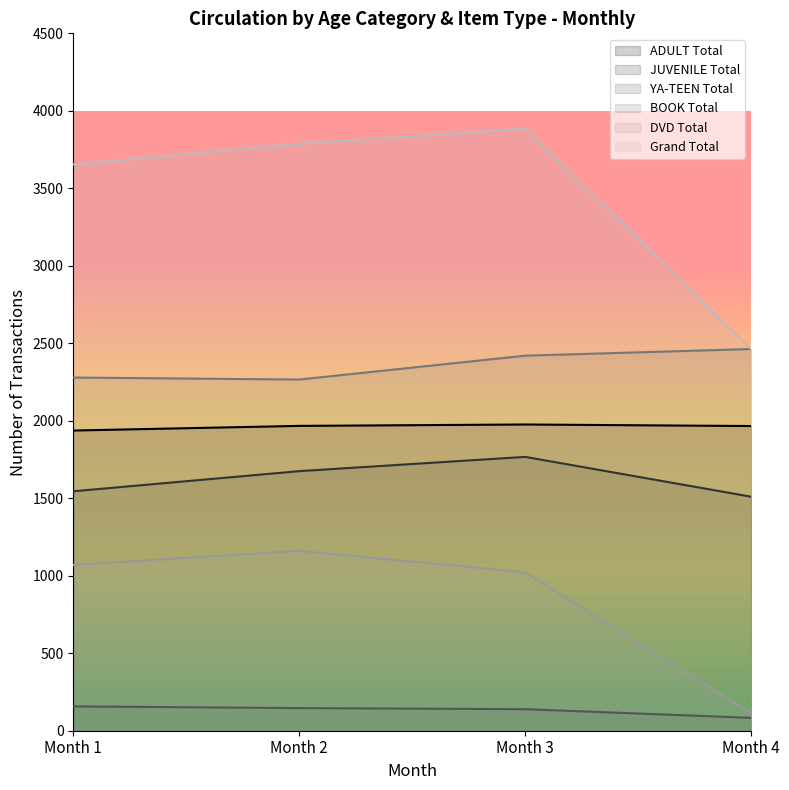

What is the sum of all DVD Total values?

3366